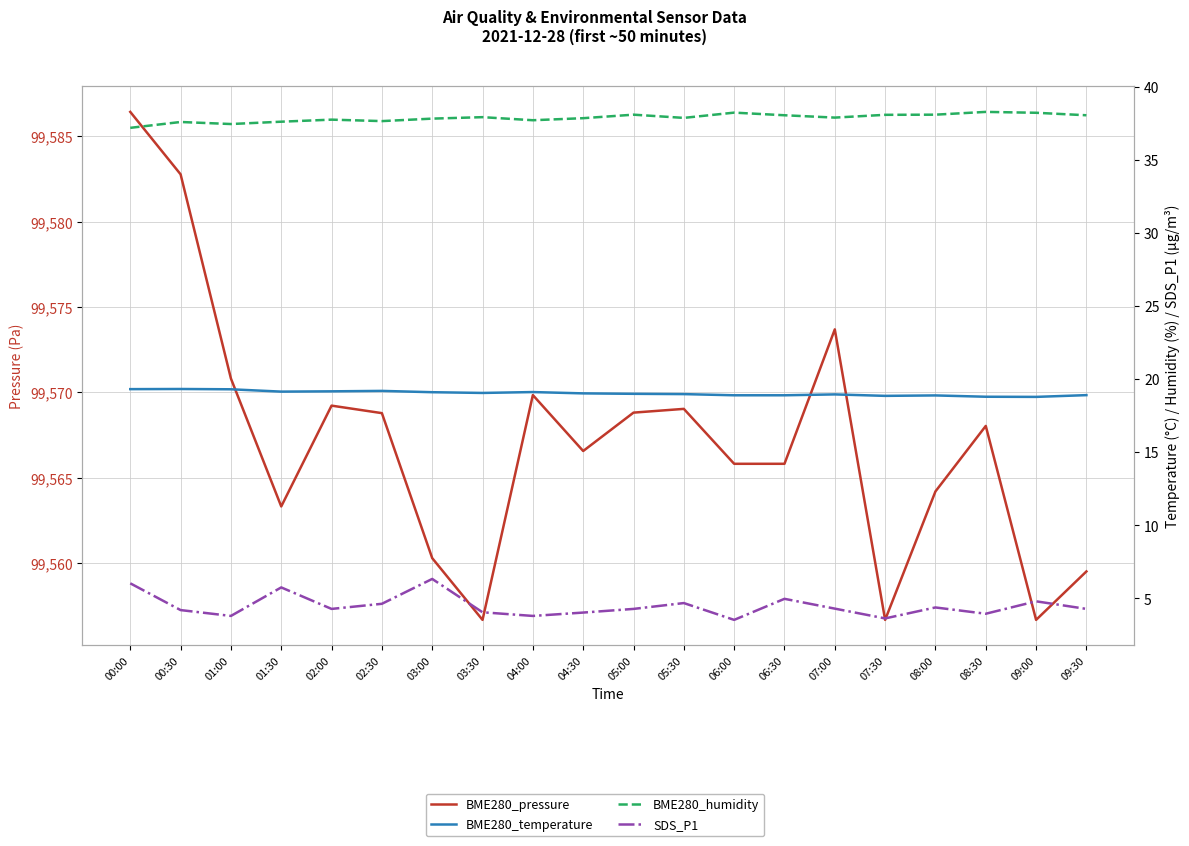

What is the highest value of the BME280_humidity series?

38.3